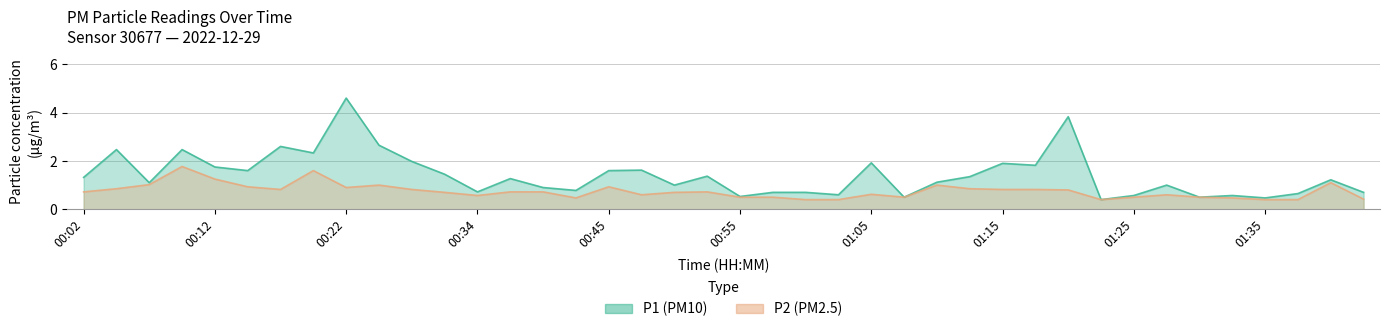

Is it true that P1 equals 0.7 at 01:23?

False